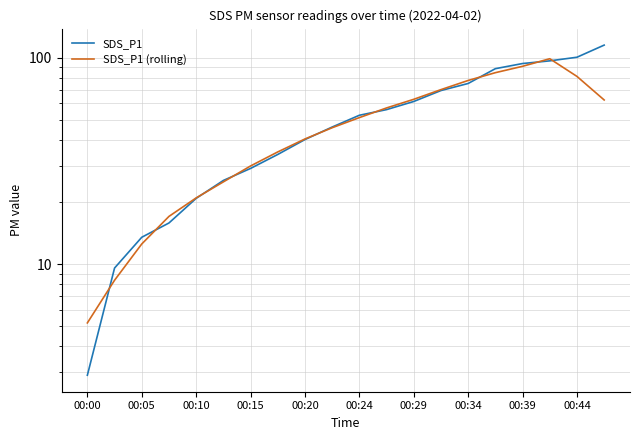

What is the minimum value shown in the chart?

2.9